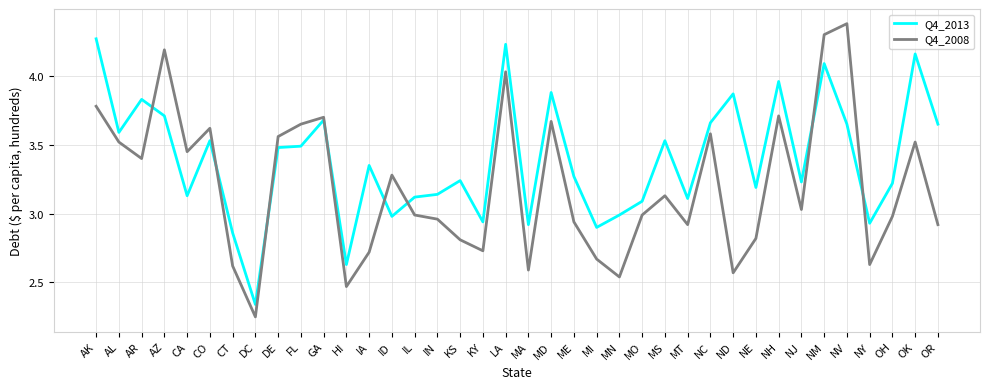

How many lines are shown in the chart?

2